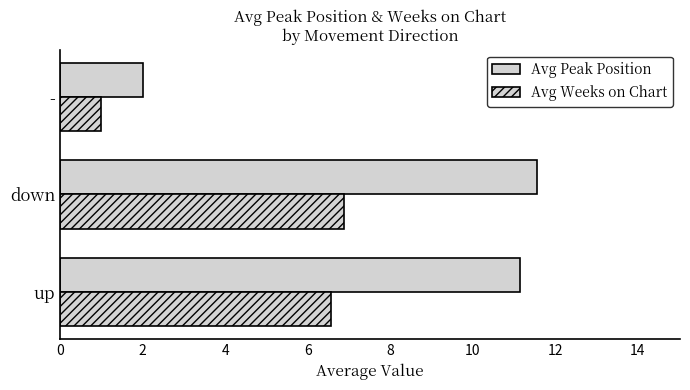

How many data points in Avg Weeks on Chart are above 6?

2